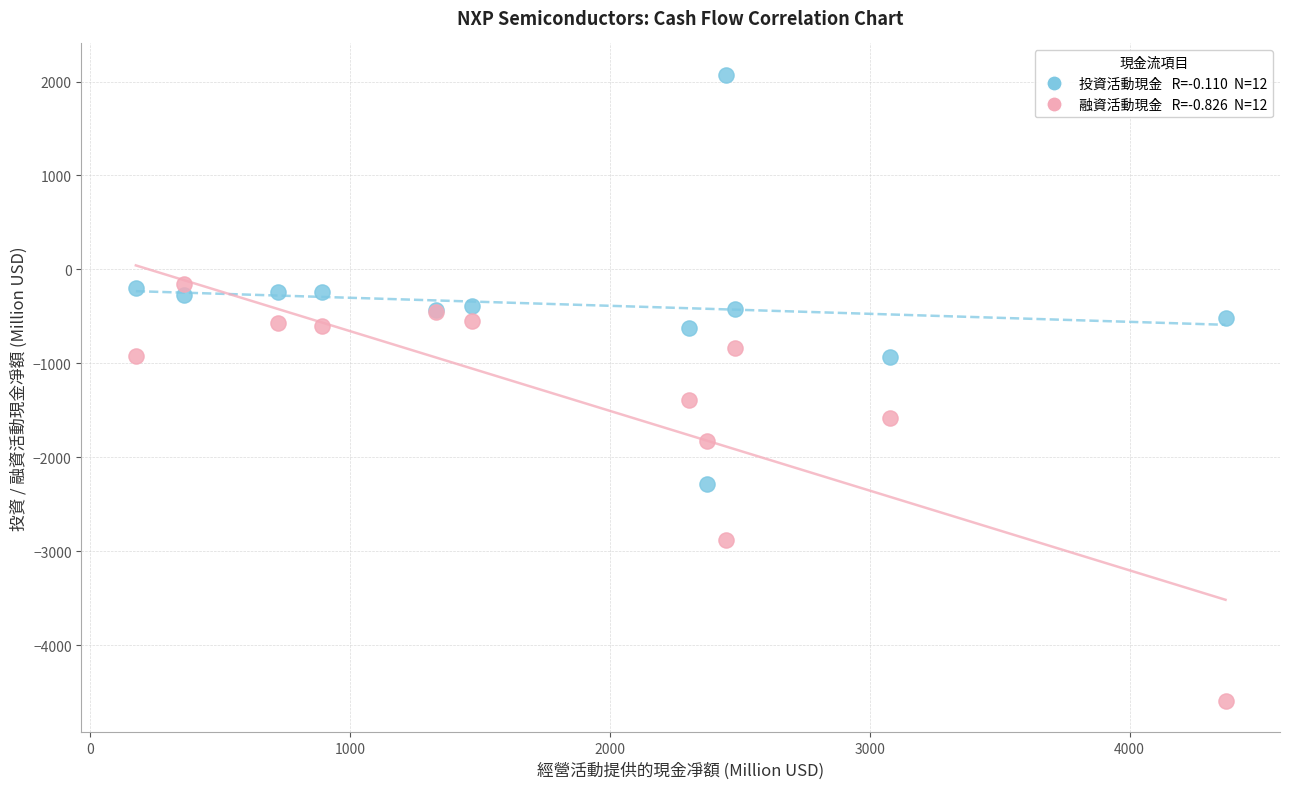

Across all series, what Y value is closest to -1262?

-1392